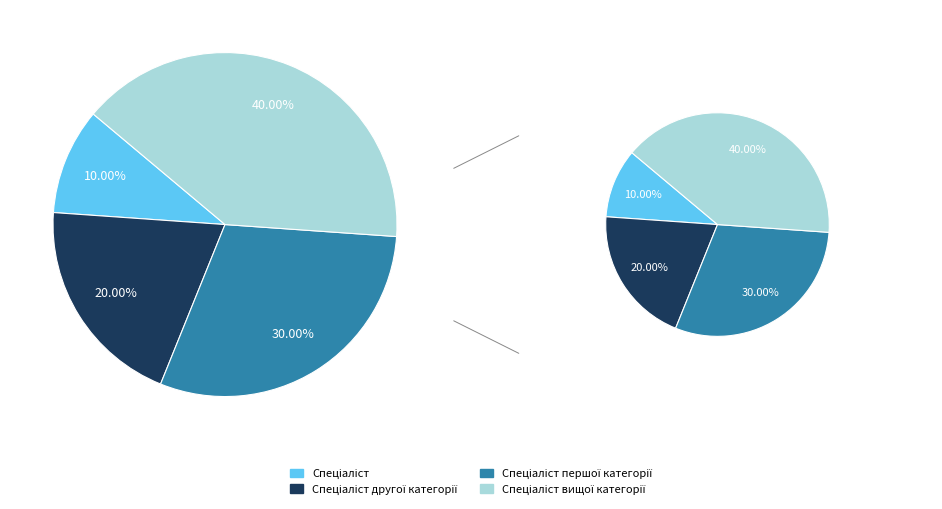

To the nearest percent, what portion does Спеціаліст другої категорії represent?

20%